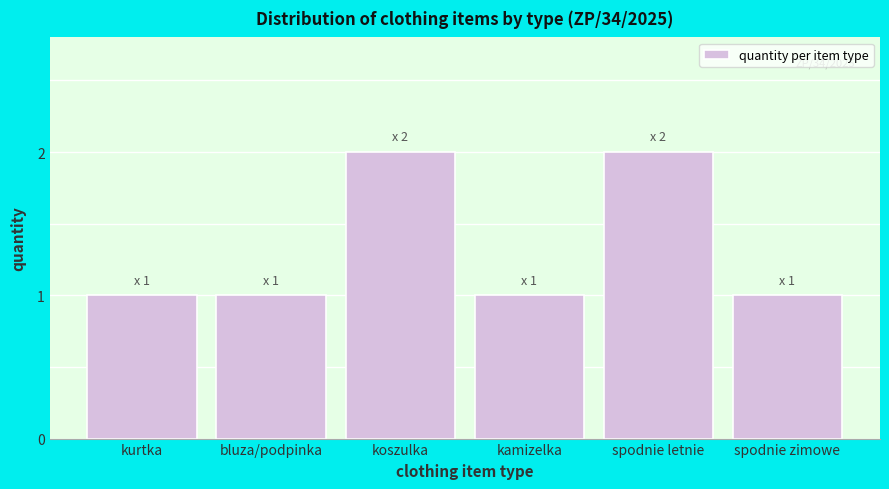

Reading left to right, what are all the values shown in this chart?

kurtka=1	bluza/podpinka=1	koszulka=2	kamizelka=1	spodnie letnie=2	spodnie zimowe=1